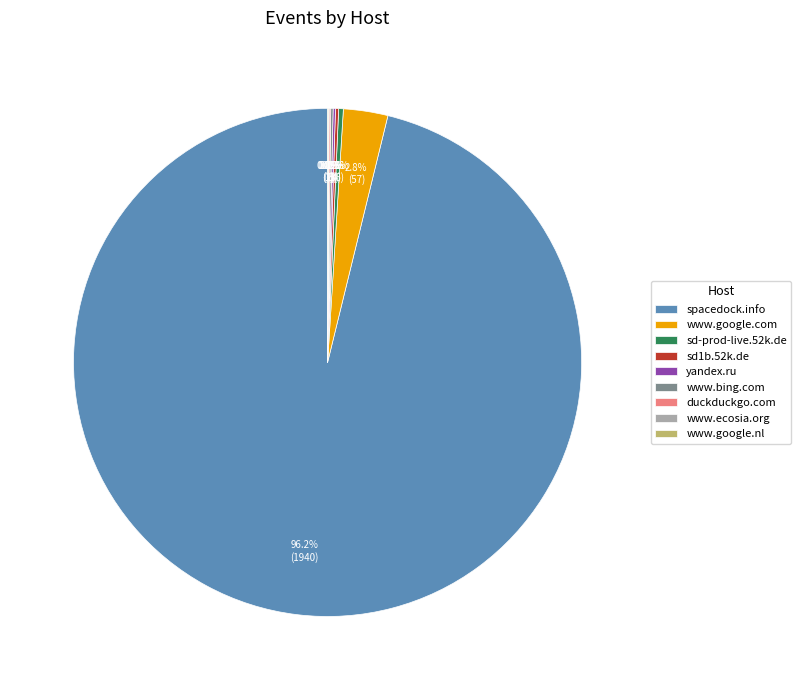

Which slice is the largest?

spacedock.info